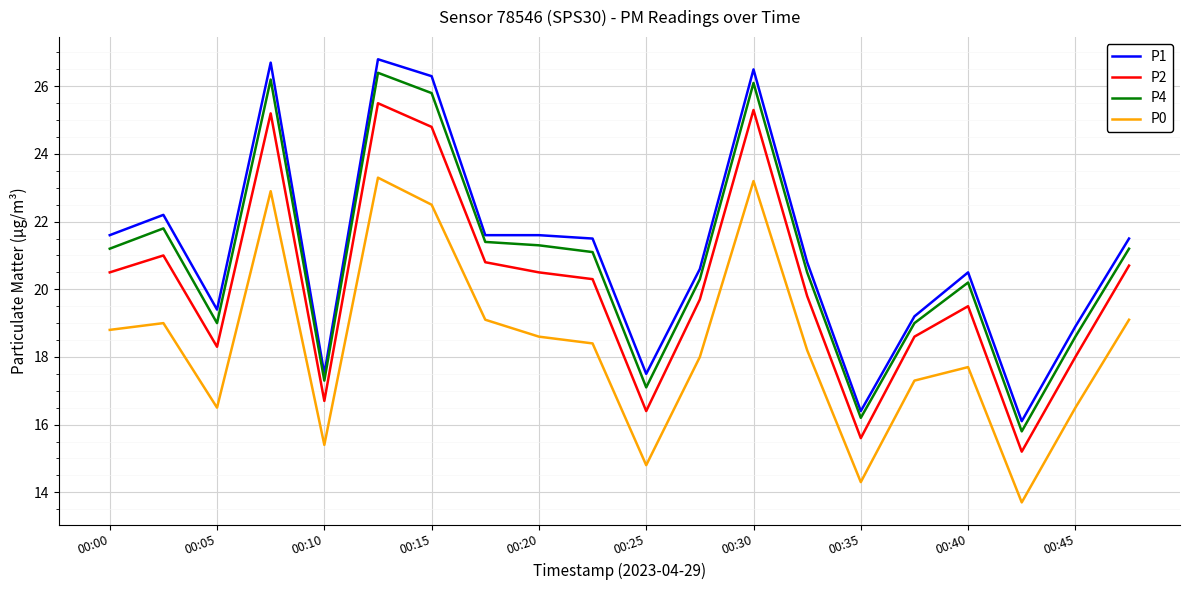

What are all the series names shown in the legend?

P1, P2, P4, P0